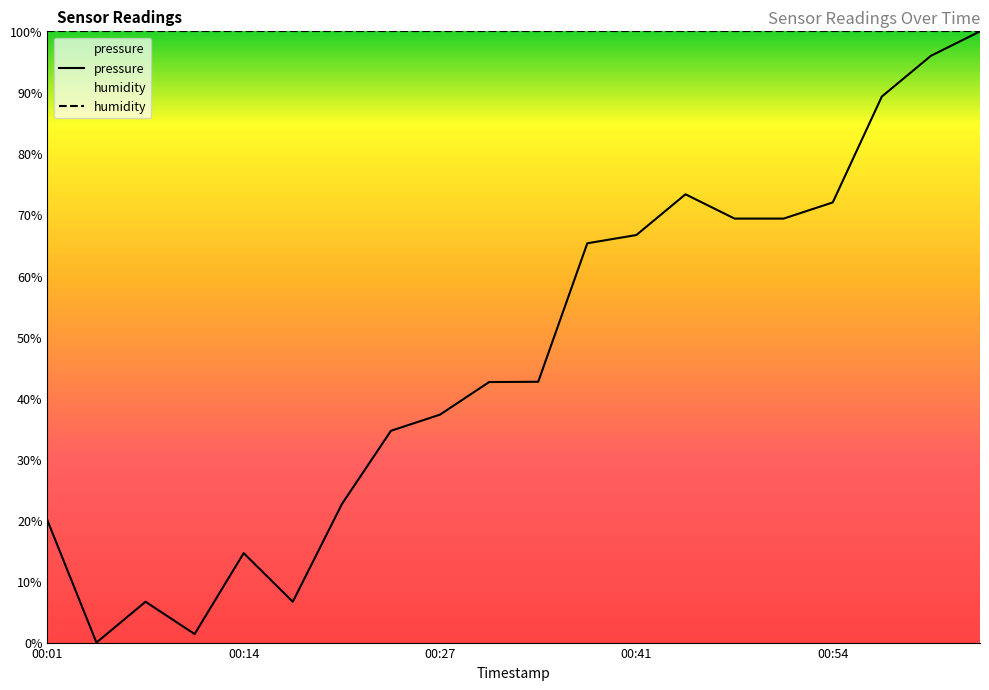

The humidity series shows 100.0 at 00:14. True or false?

True